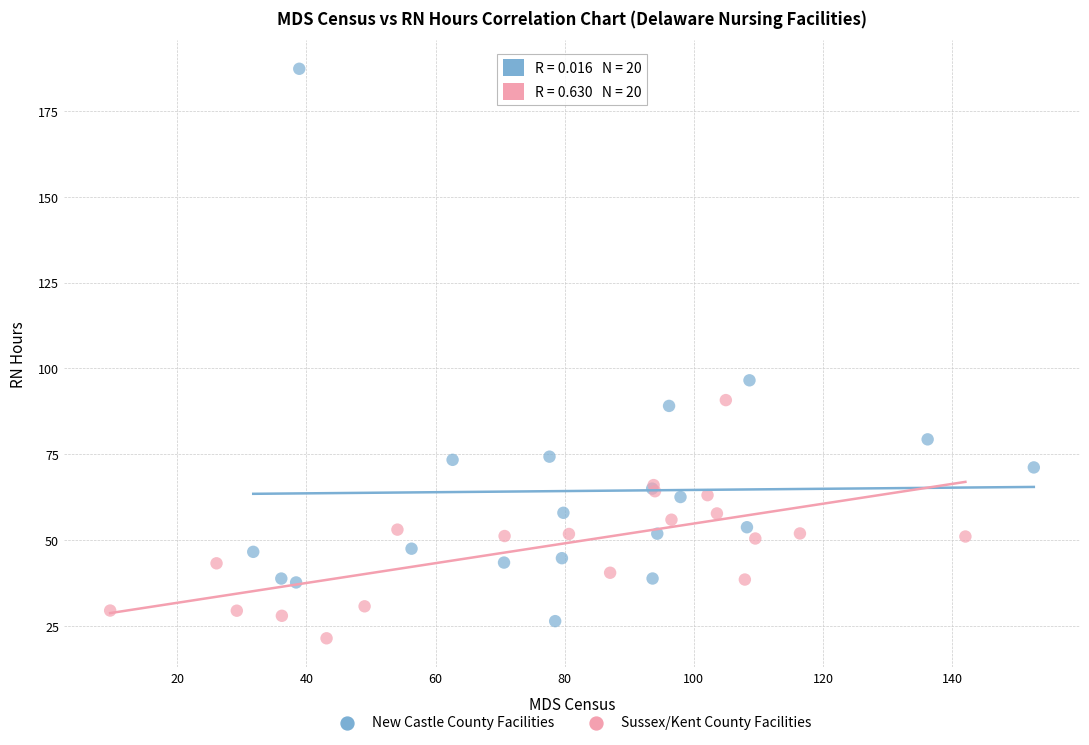

Which series reaches the maximum Y coordinate?

New Castle County Facilities